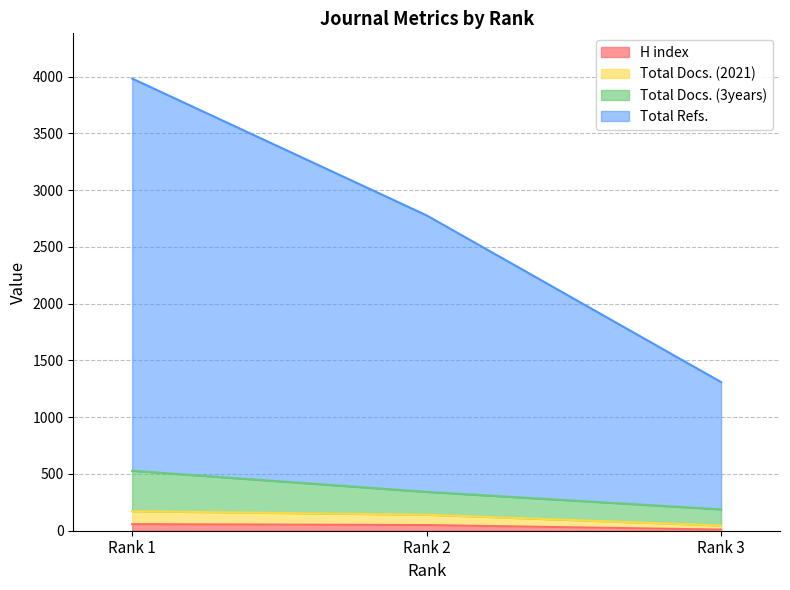

Is the value of Total Docs. (2021) at Rank 3 greater than the value of H index at Rank 3?

Yes